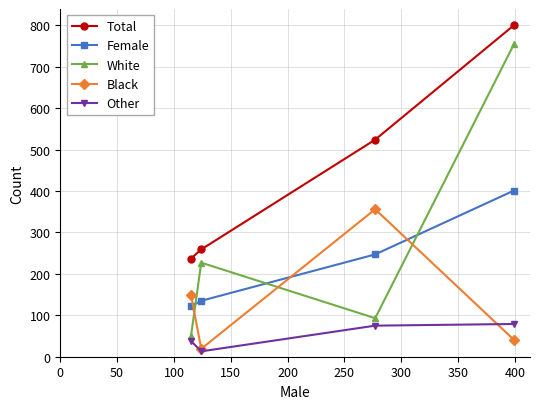

What is the value of the Total point at the 3rd from the left?

524